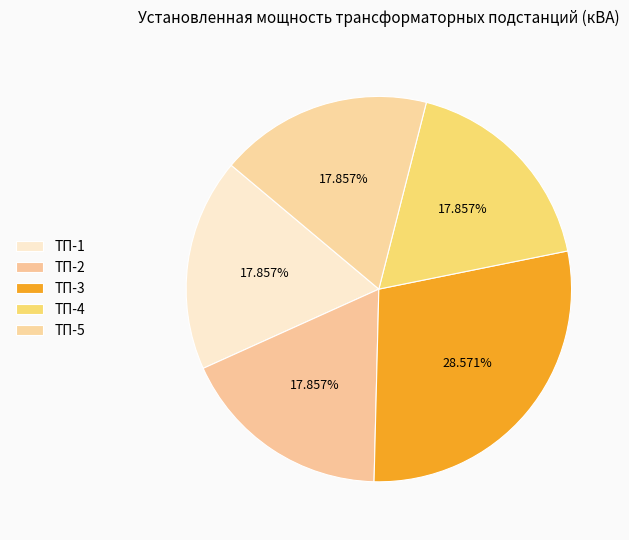

Combined, do ТП-5 and ТП-3 account for over 50%?

No